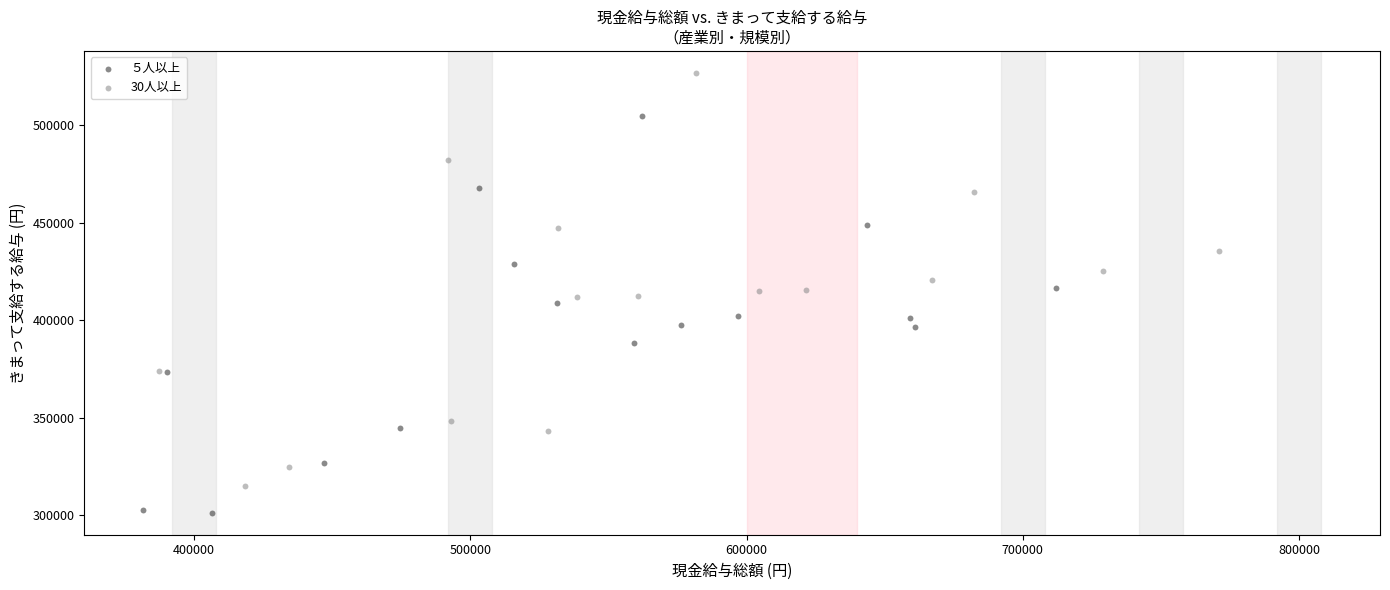

Which series contains the lowest Y value?

５人以上